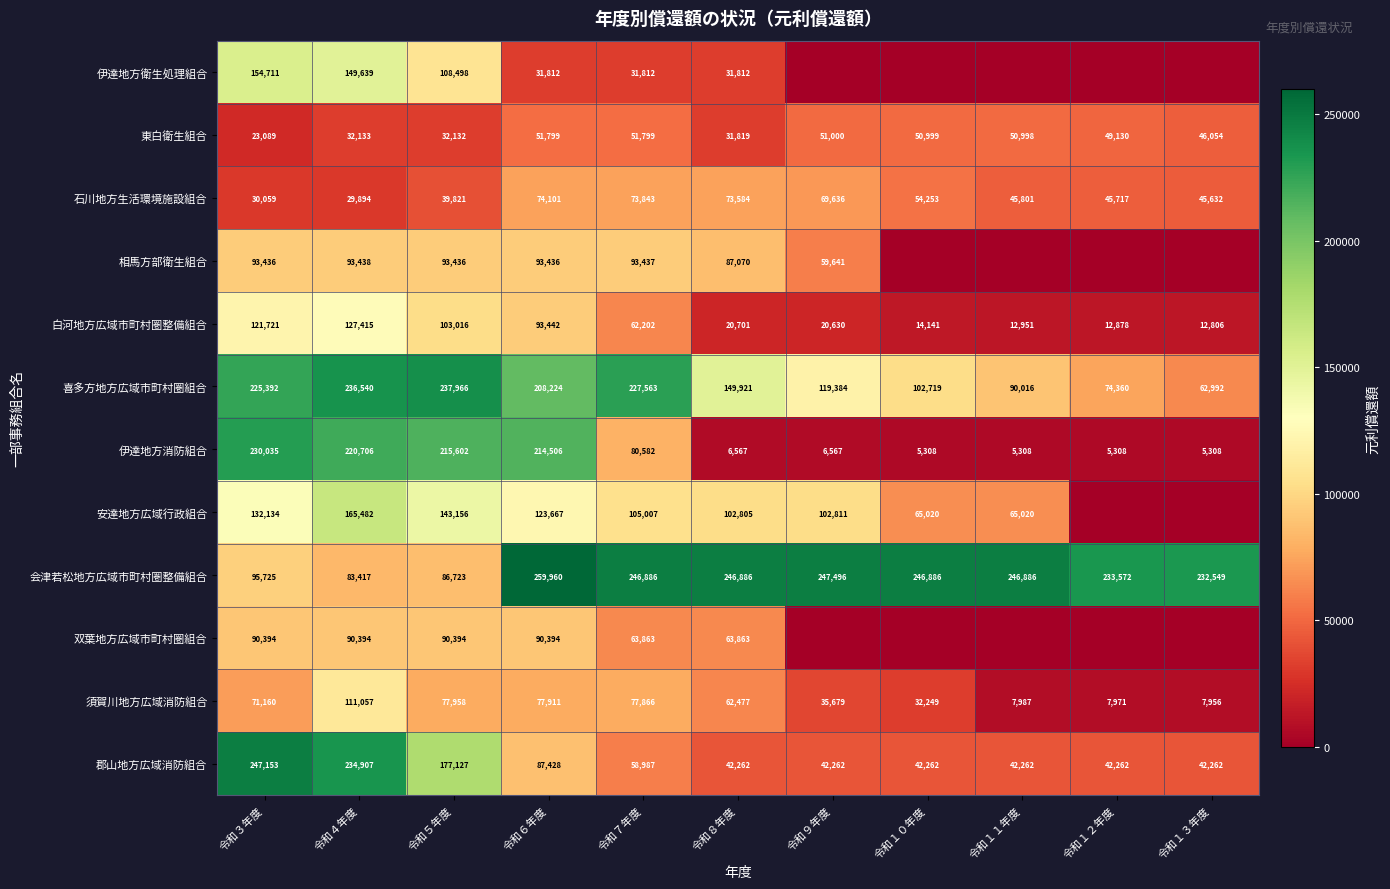

Which series changed the most between 令和５年度 and 令和８年度?

伊達地方消防組合